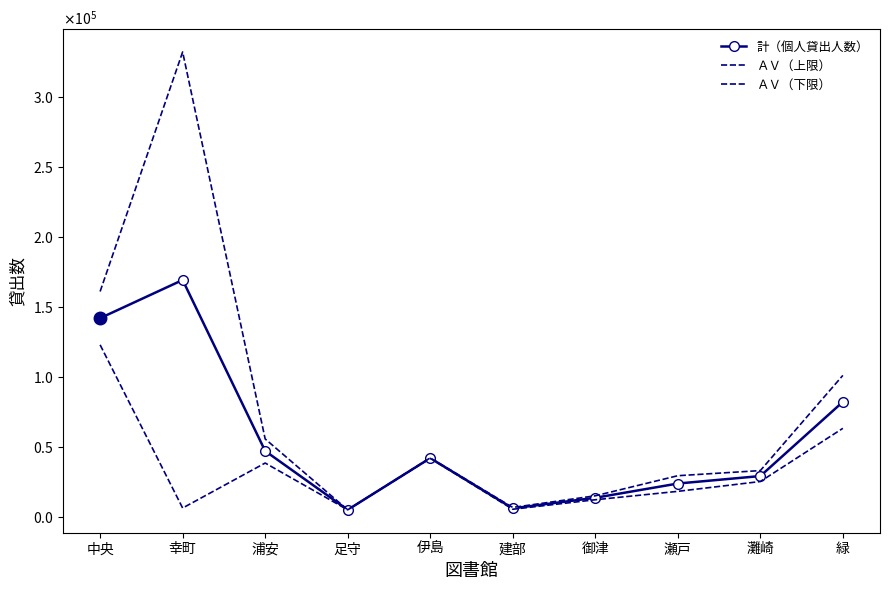

What is the sum of the ＡＶ（下限） values at 御津 and 伊島?

54152